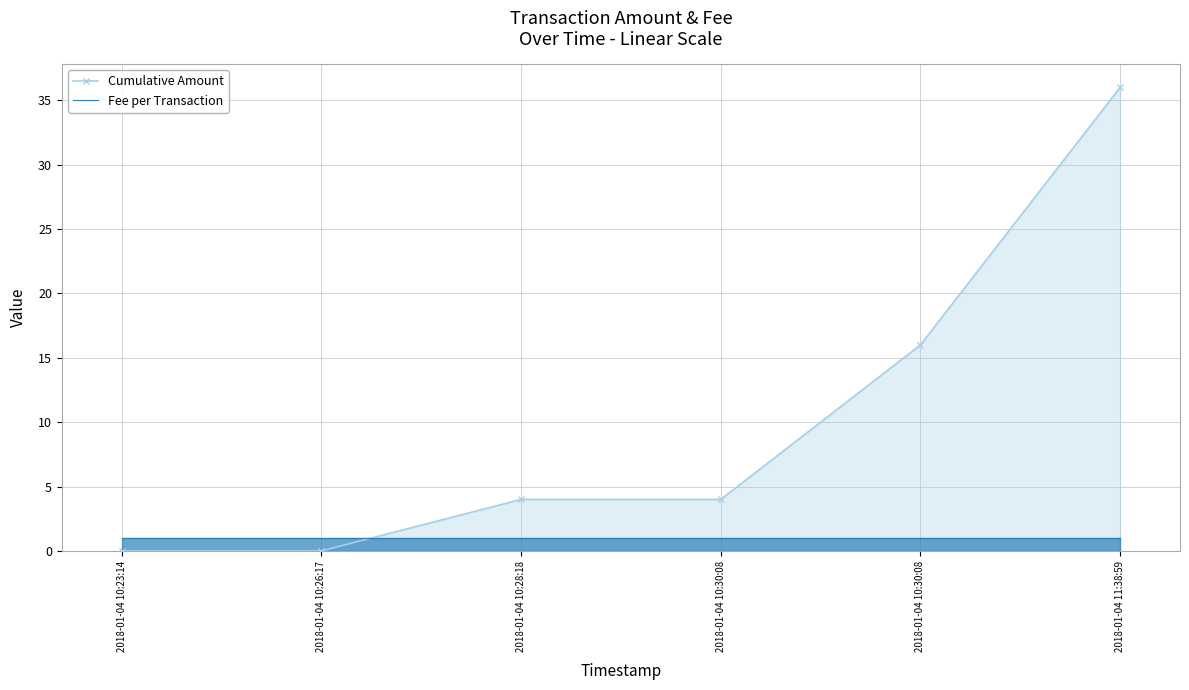

How many values in the Cumulative Amount series are below 4?

2